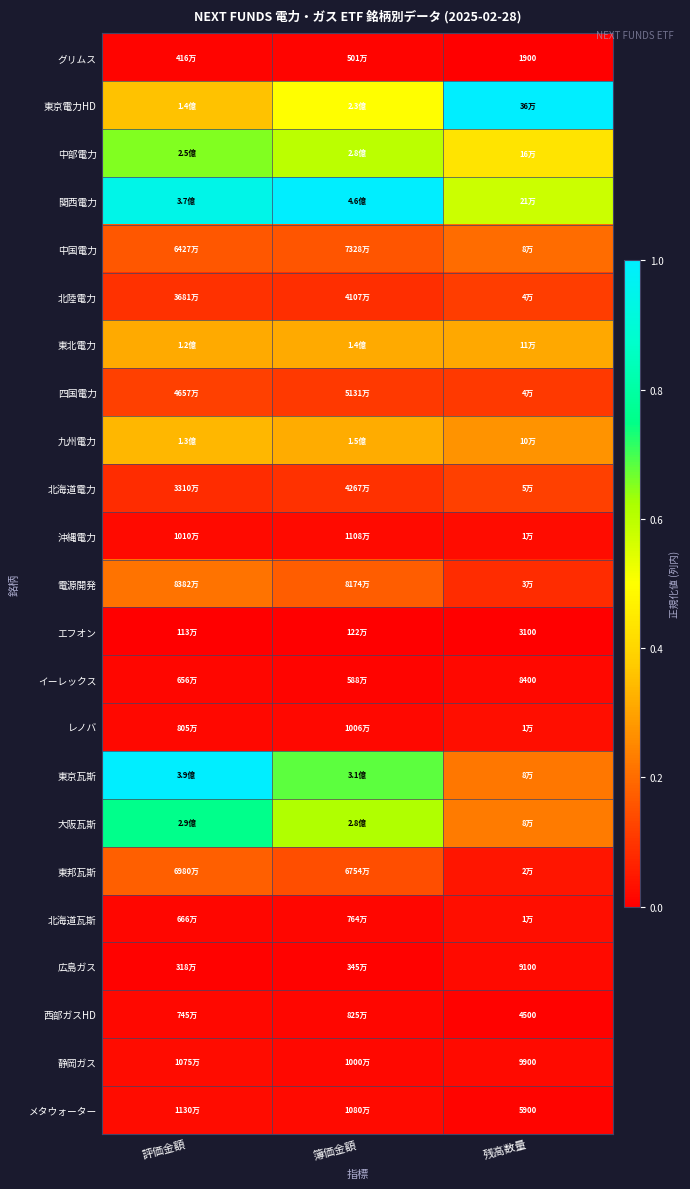

Is it true that 四国電力 equals 0.1 at 簿価金額?

True